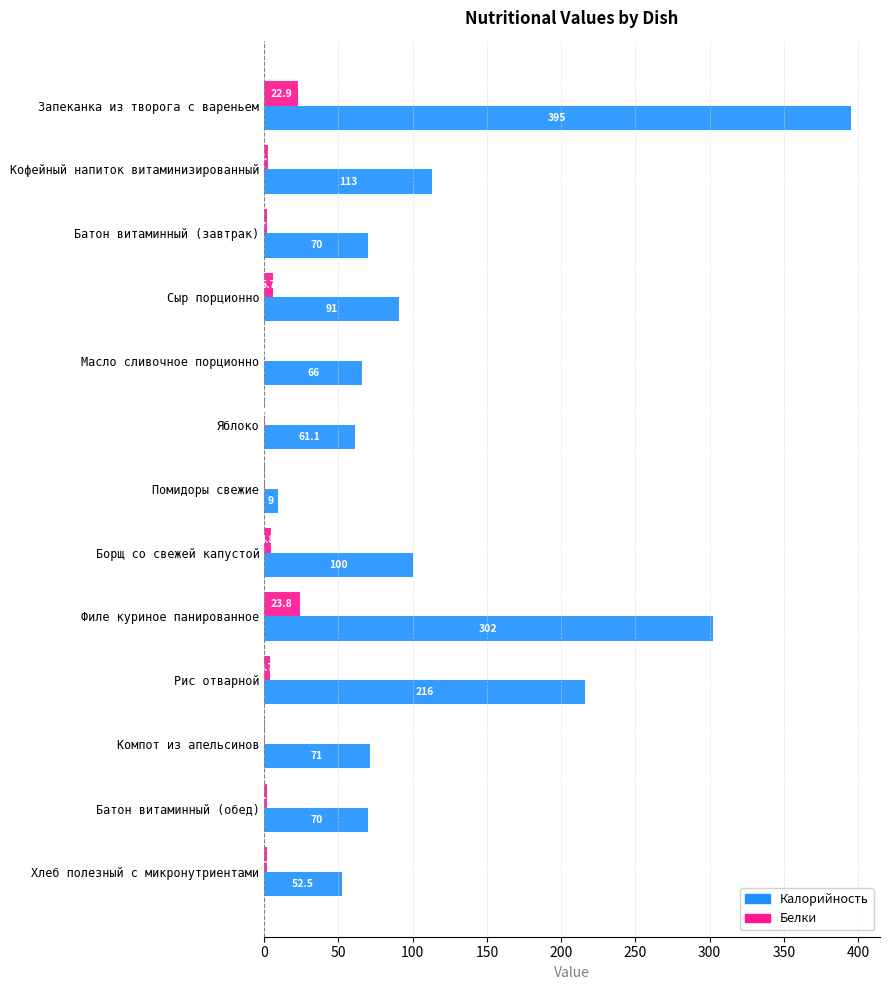

At which label does Белки reach its peak?

Филе куриное панированное